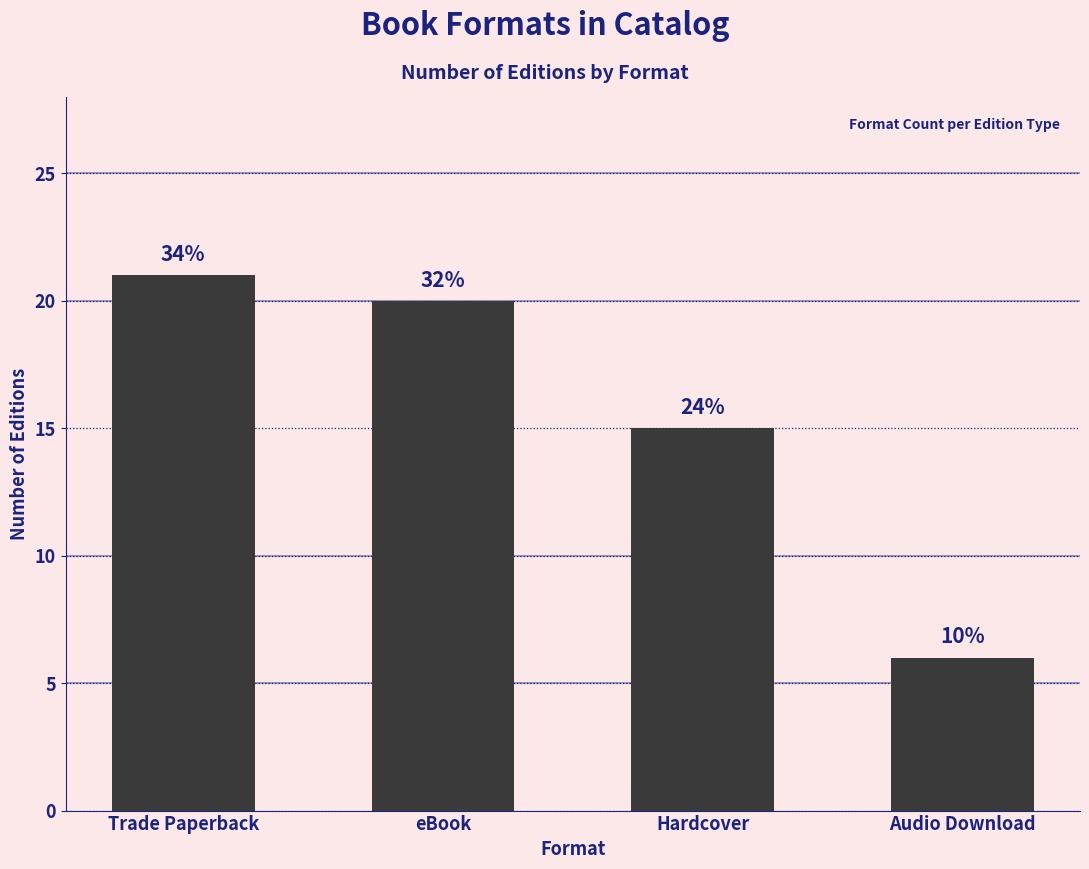

What value does the data have at eBook?

20